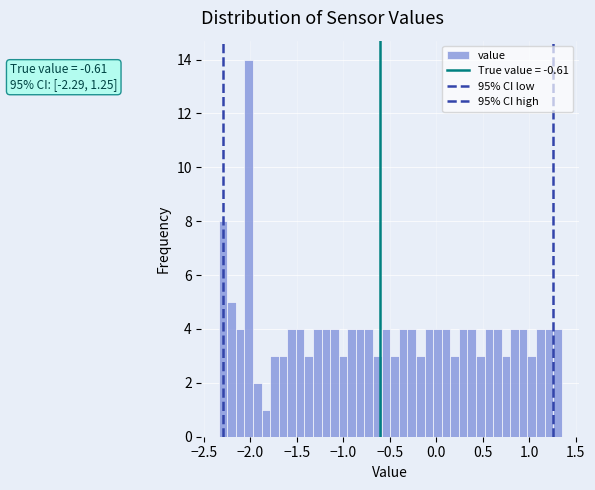

Around what value on the x-axis is the tallest bar? Give the approximate position of its centre, as read against the axis.

-2.00